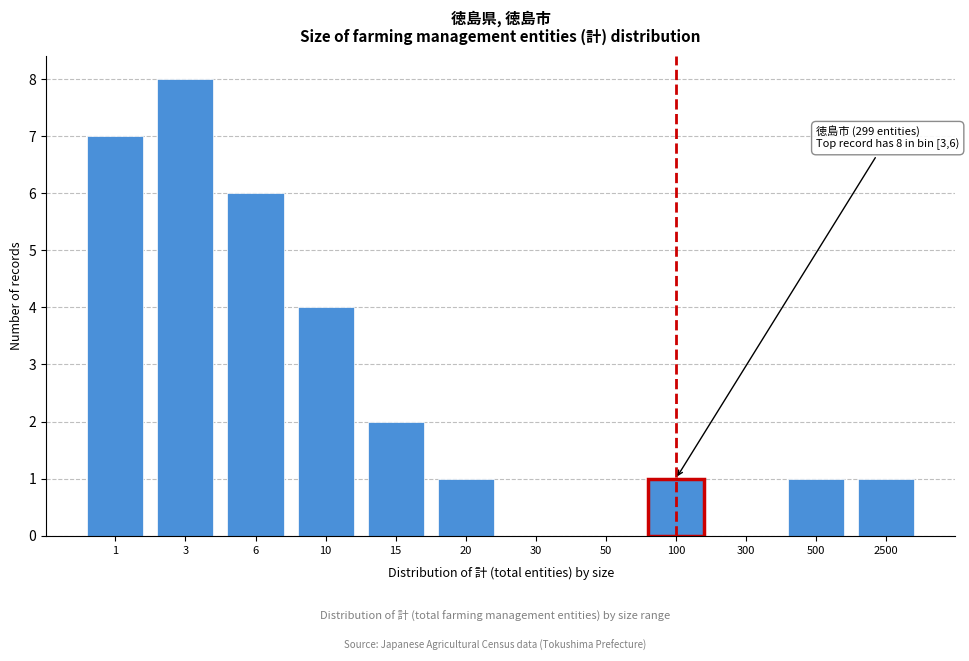

Reading left to right, transcribe all the data shown in this chart.

1=7	3=8	6=6	10=4	15=2	20=1	30=0	50=0	100=1	300=0	500=1	2500=1